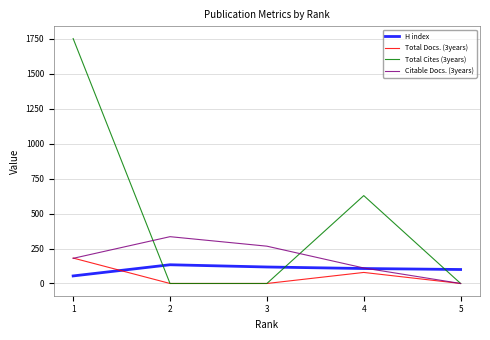

Which series has the widest spread of values?

Total Cites (3years)